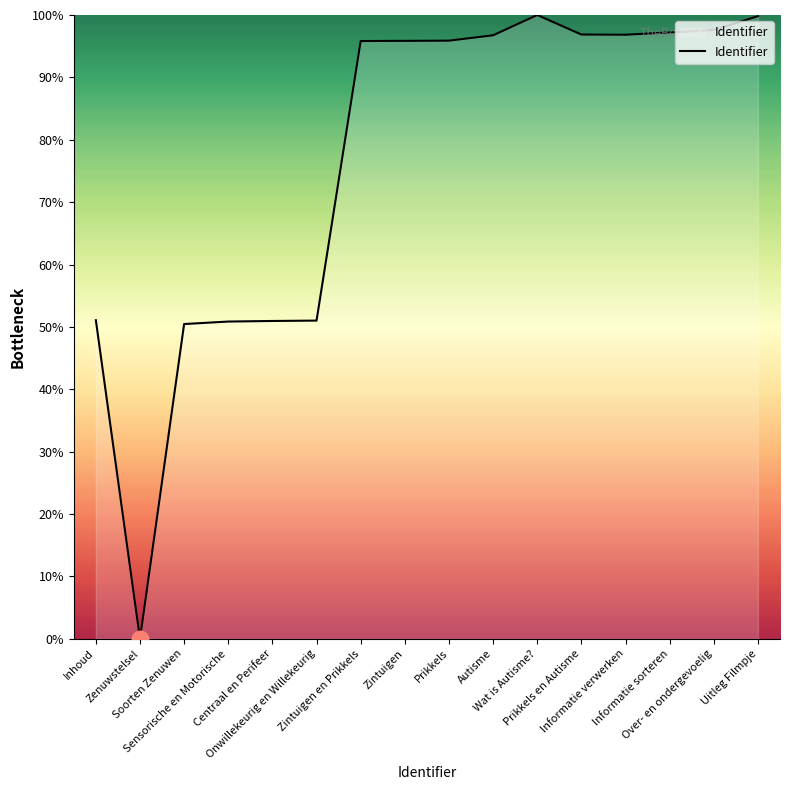

What is the difference between the maximum and minimum values?

100.0